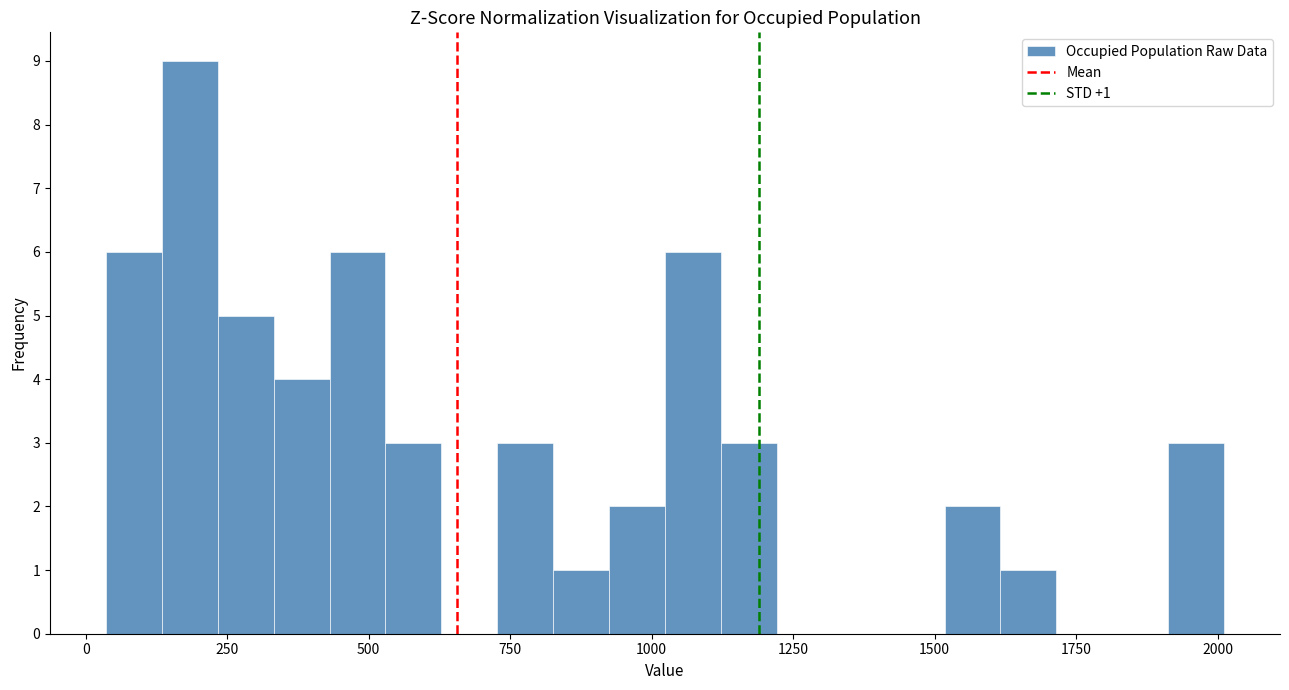

Around what value on the x-axis is the tallest bar? Give the approximate position of its centre, as read against the axis.

200